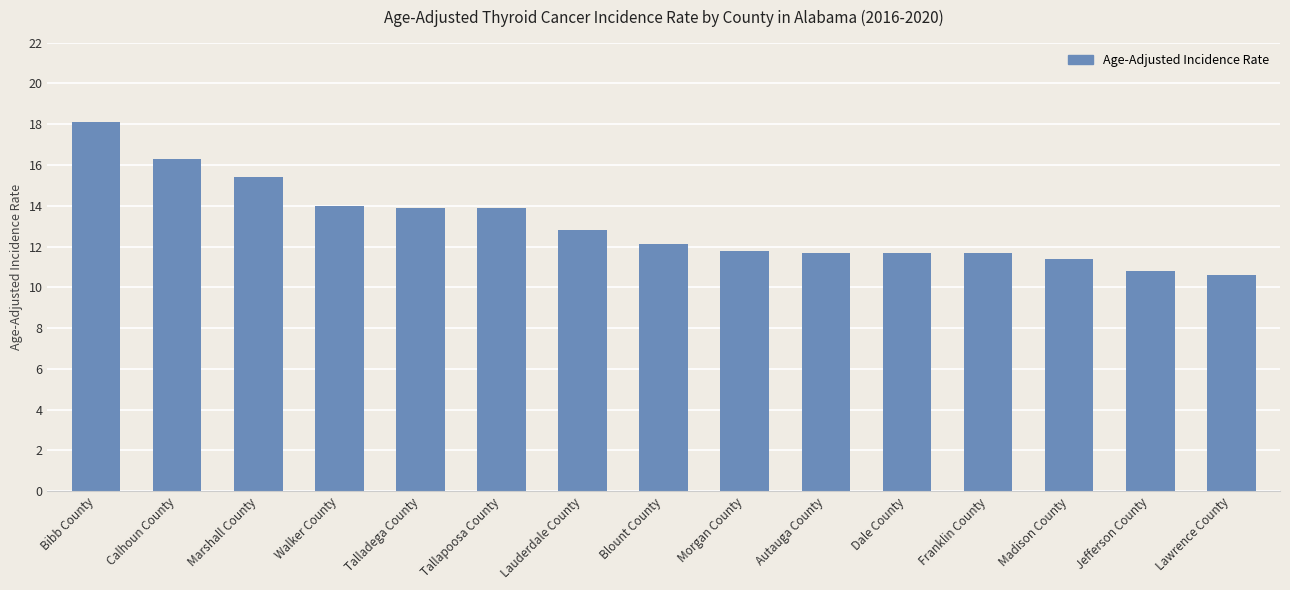

What is the difference between the values at Franklin County and Marshall County?

3.7